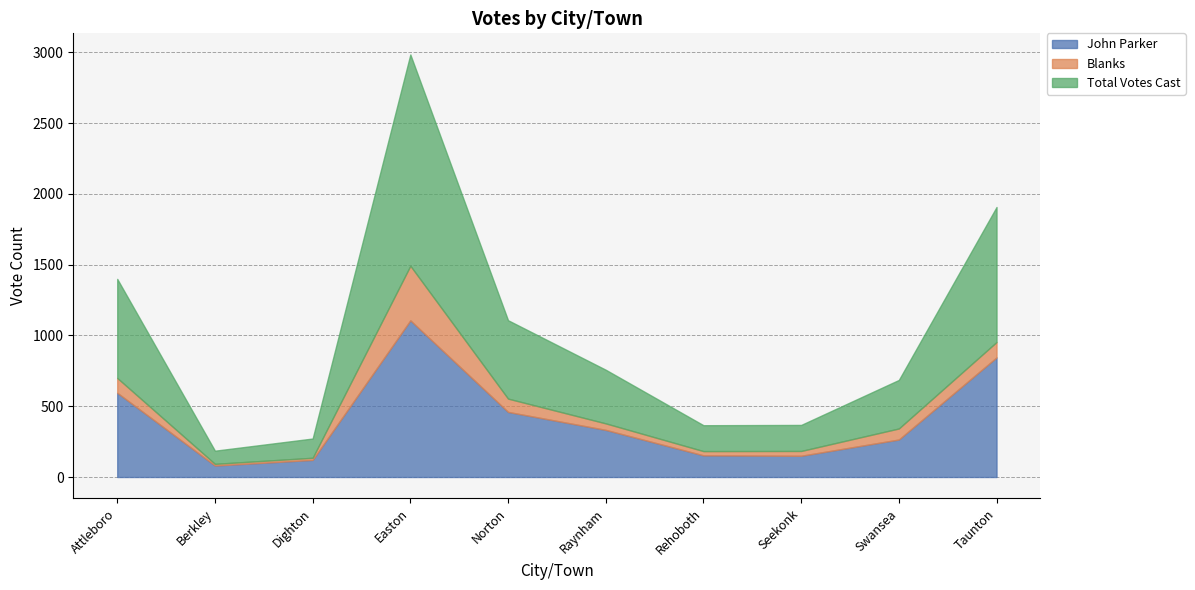

Reading left to right, extract all data points from this chart.

John Parker: Attleboro=595	Berkley=81	Dighton=121	Easton=1107	Norton=460	Raynham=333	Rehoboth=153	Seekonk=150	Swansea=265	Taunton=845
Blanks: Attleboro=105	Berkley=12	Dighton=15	Easton=386	Norton=94	Raynham=46	Rehoboth=30	Seekonk=34	Swansea=78	Taunton=109
Total Votes Cast: Attleboro=700	Berkley=93	Dighton=136	Easton=1493	Norton=554	Raynham=379	Rehoboth=183	Seekonk=184	Swansea=343	Taunton=954